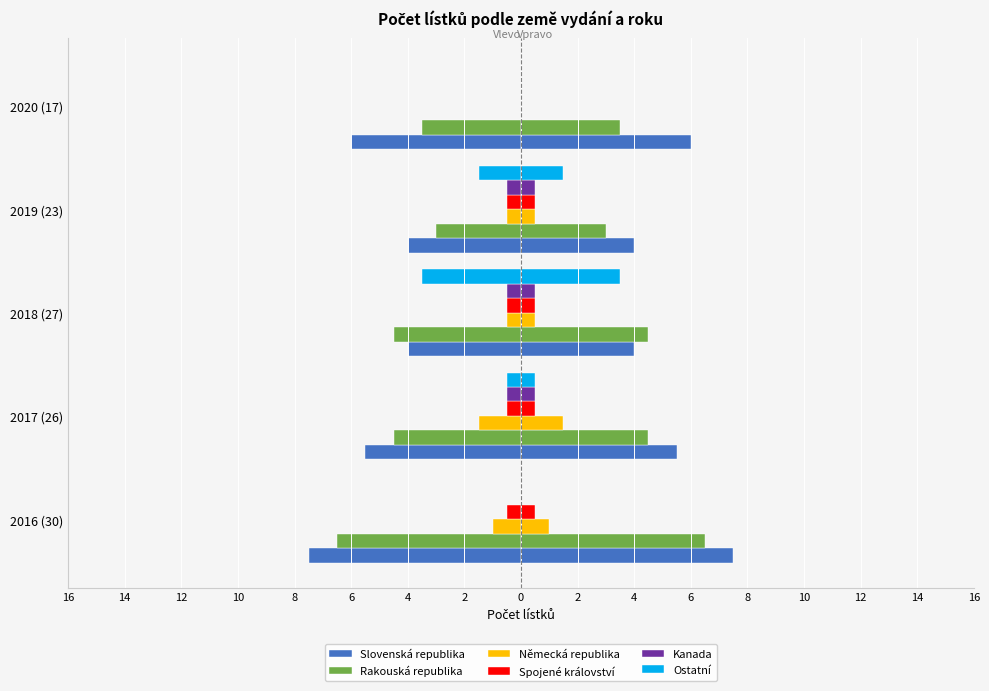

Reading left to right, transcribe all the data shown in this chart.

Slovenská republika: -7.5	-5.5	-4.0	-4.0	-6.0
Rakouská republika: -6.5	-4.5	-4.5	-3.0	-3.5
Německá republika: -1.0	-1.5	-0.5	-0.5	0.0
Spojené království: -0.5	-0.5	-0.5	-0.5	0.0
Kanada: 0.0	-0.5	-0.5	-0.5	0.0
Ostatní: 0.0	-0.5	-3.5	-1.5	0.0